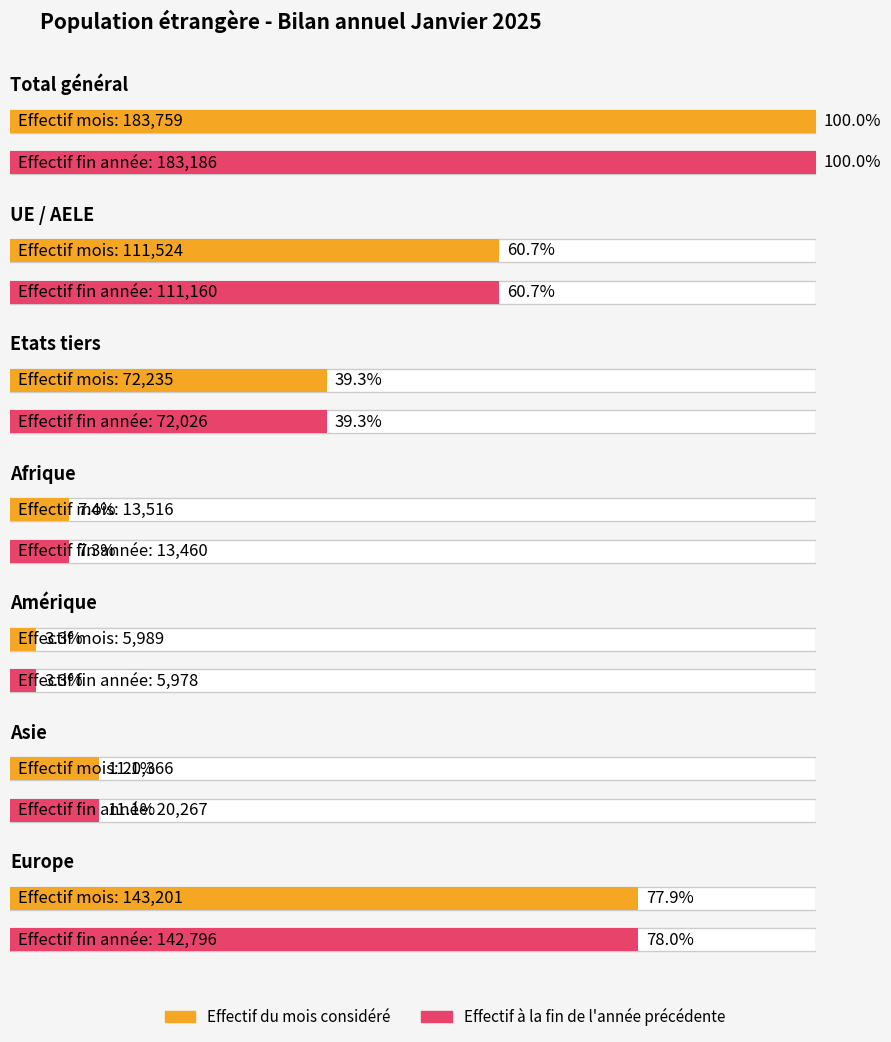

True or false: Effectif du mois considéré has a value of 5989 at Amérique.

True